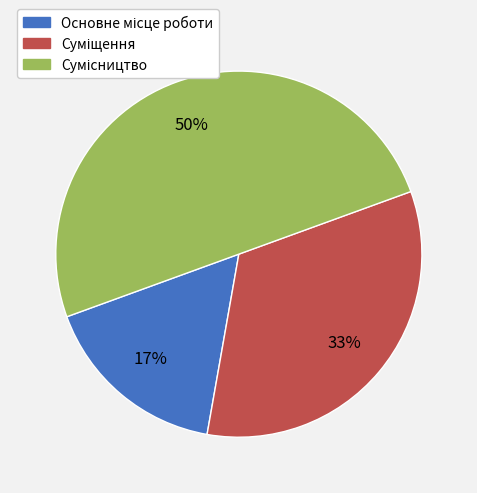

Does Основне місце роботи account for over 50% of the chart?

No